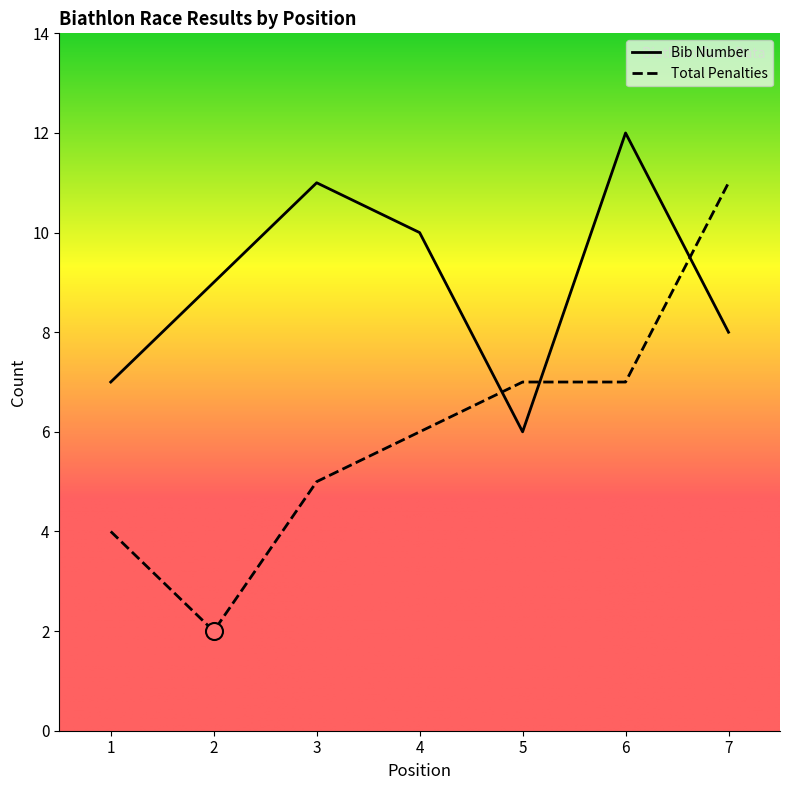

At how many categories does at least one series exceed 9?

4